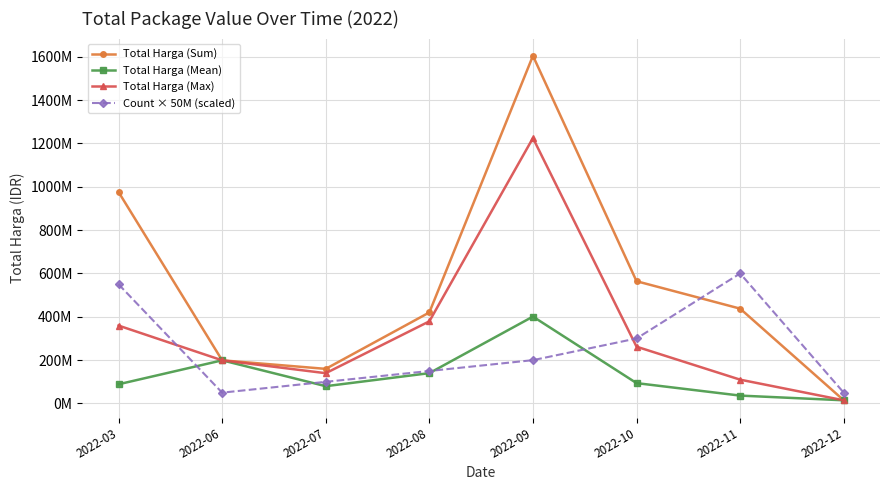

Does the chart display data point markers on the line(s)?

Yes